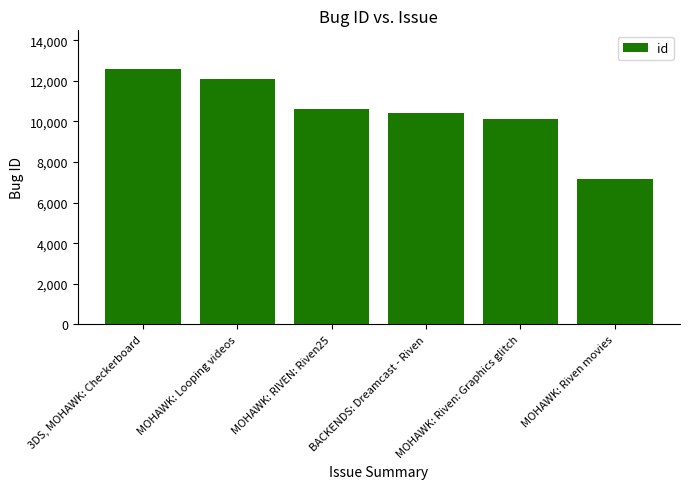

True or false: the data shows 12082 at MOHAWK: Looping videos.

True